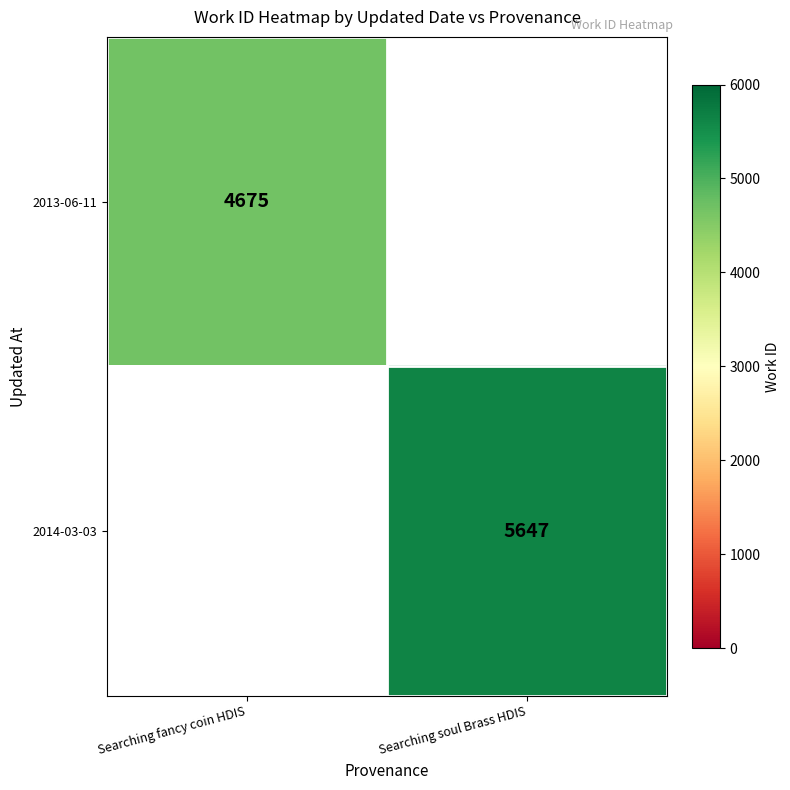

The 2013-06-11 series shows 7480 at Searching fancy coin HDIS. True or false?

False